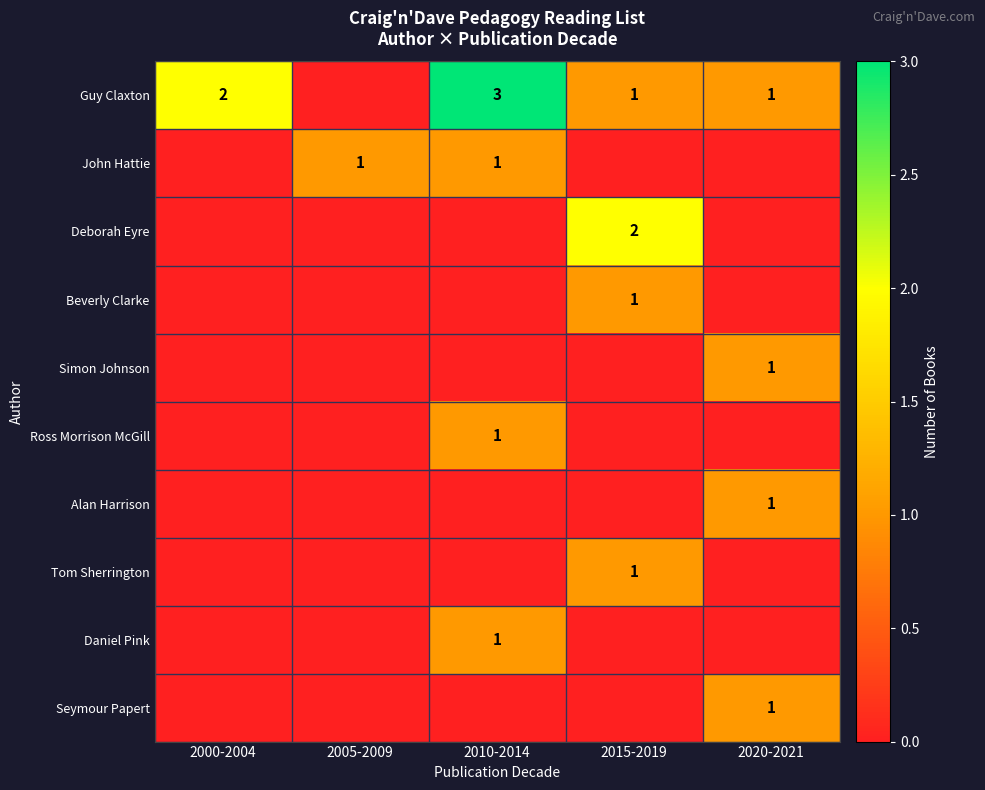

The value of Guy Claxton at 2010-2014 is 3. True or false?

True